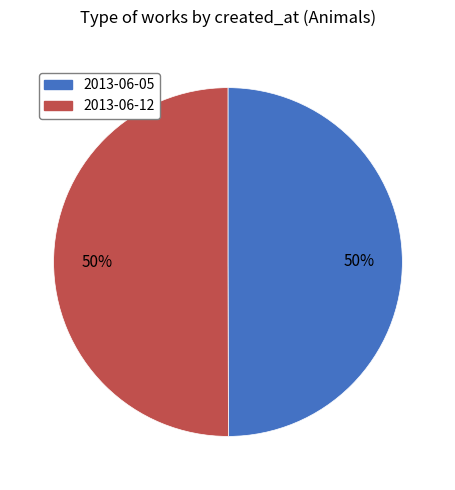

To the nearest percent, what is the combined percentage of 2013-06-12 and 2013-06-05?

100%